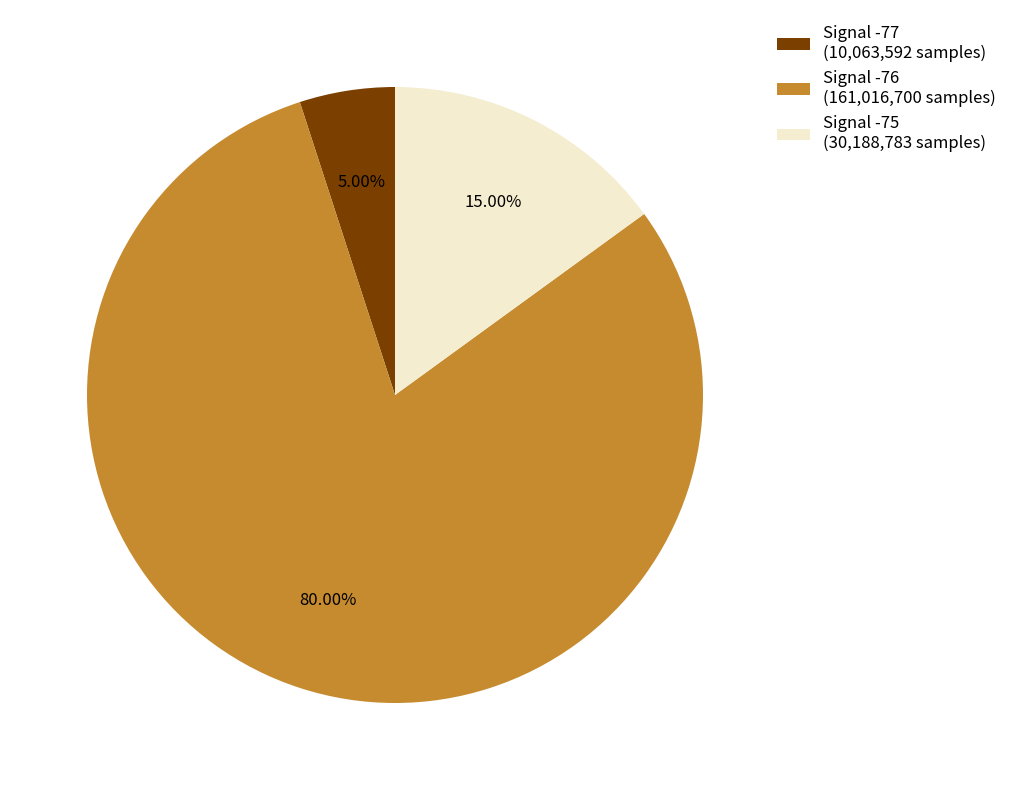

Combined, do Signal -75 (30,188,783 samples) and Signal -76 (161,016,700 samples) account for over 50%?

Yes